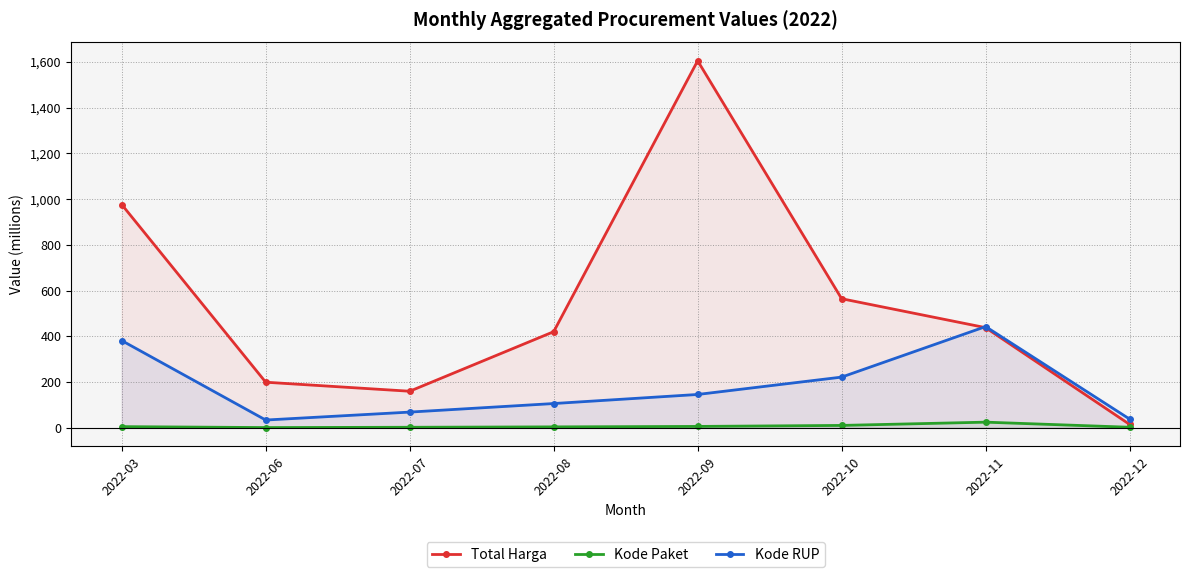

Where is the first local minimum for Kode Paket?

2022-06